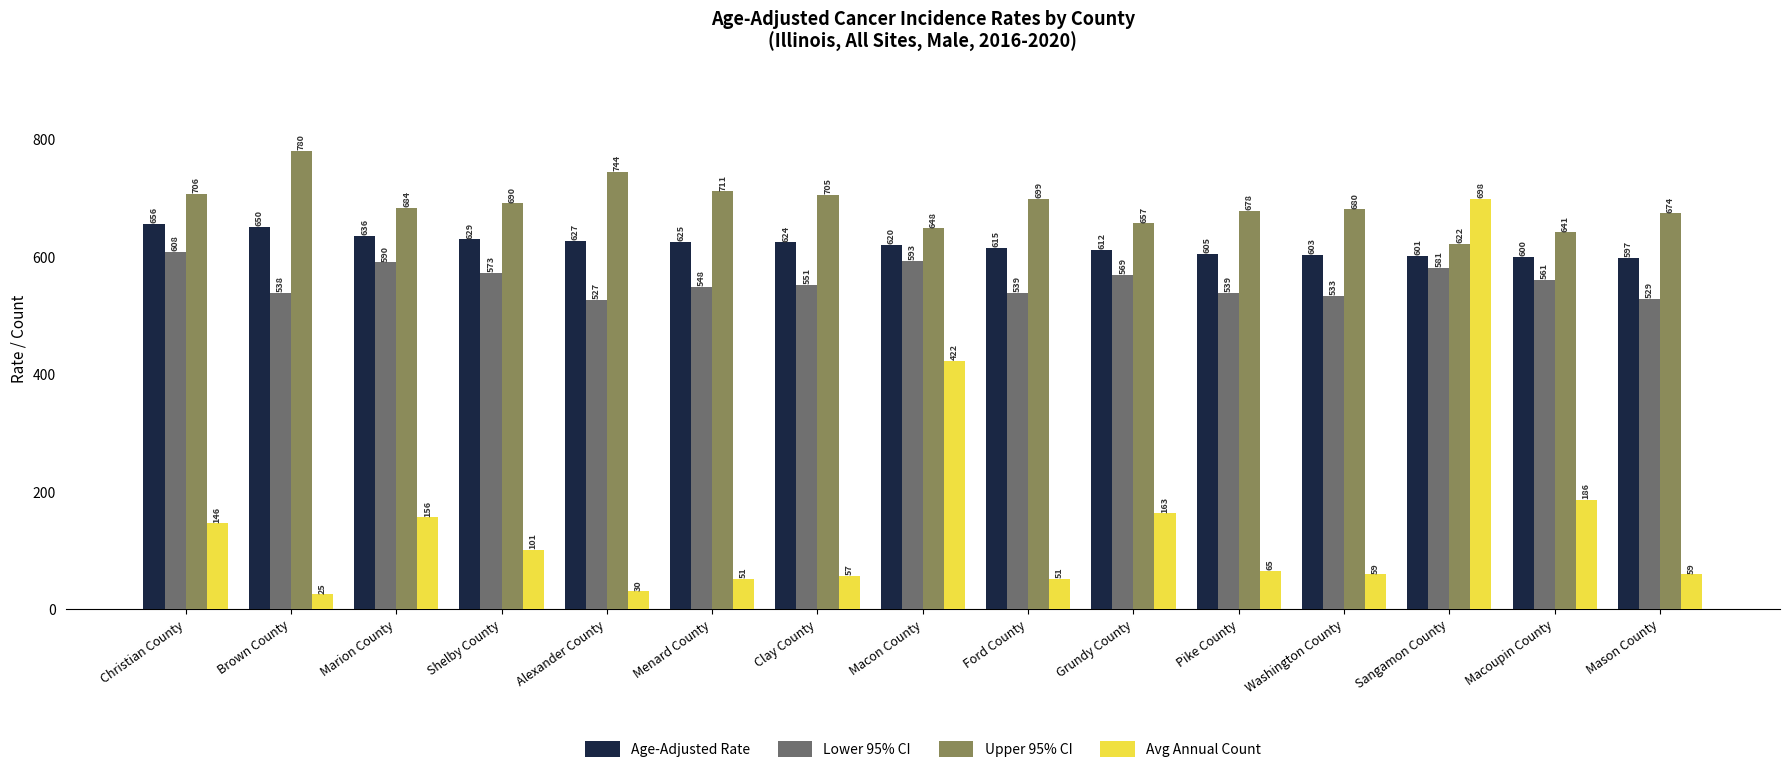

Which series changed the most between Menard County and Macon County?

Avg Annual Count